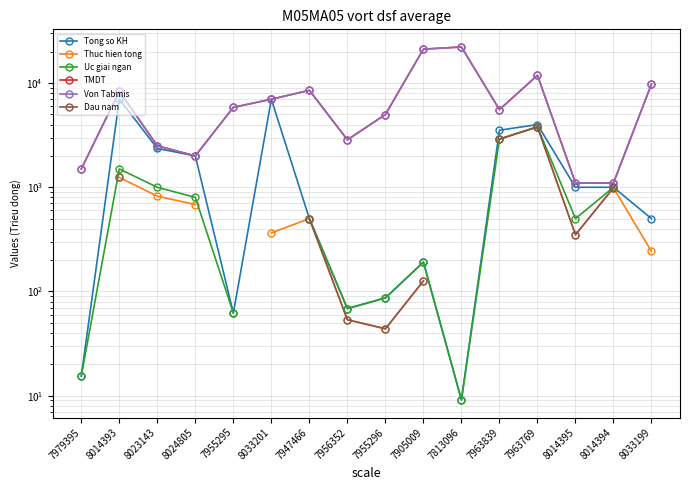

At which category is the sum across all series the highest?

7905009